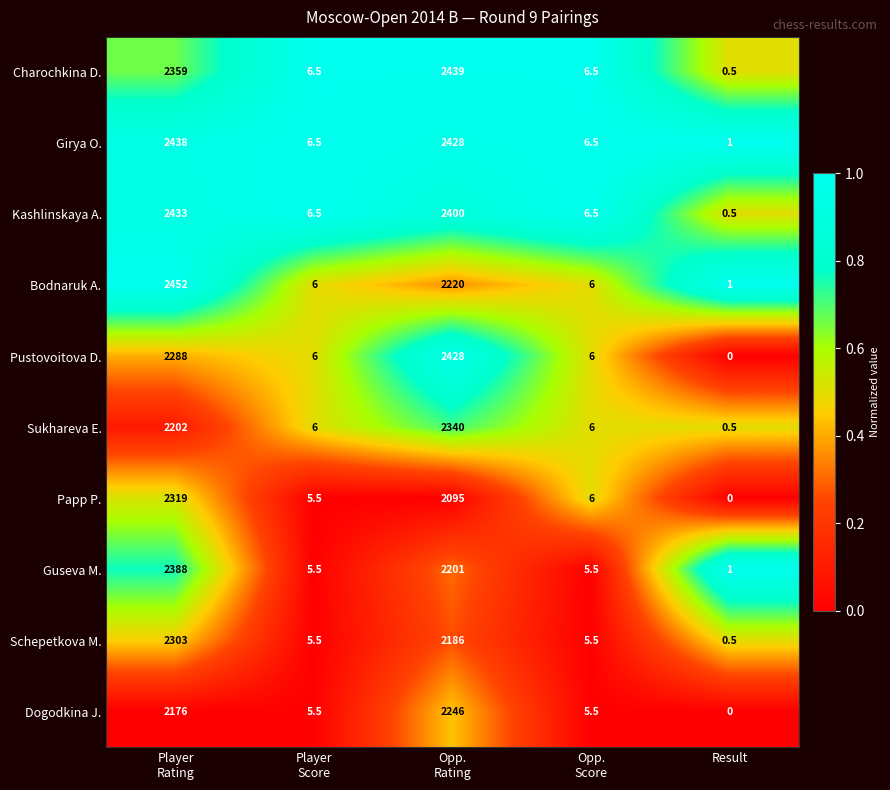

List the series in order of their peak value, lowest first.

Dogodkina J., Schepetkova M., Papp P., Sukhareva E., Guseva M., Pustovoitova D., Kashlinskaya A., Girya O., Charochkina D., Bodnaruk A.